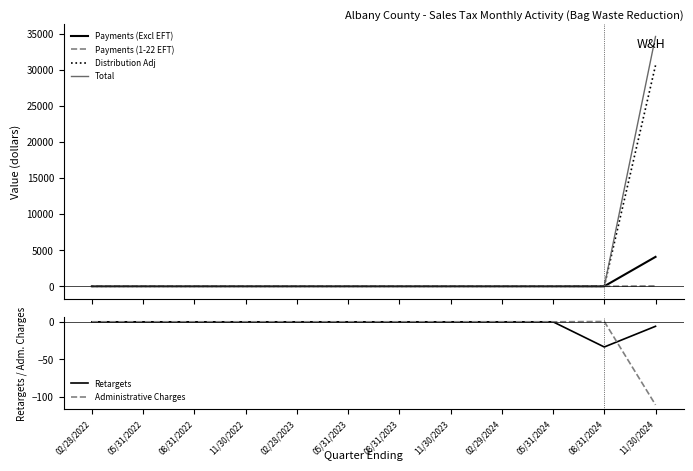

How many series are shown in this chart?

6